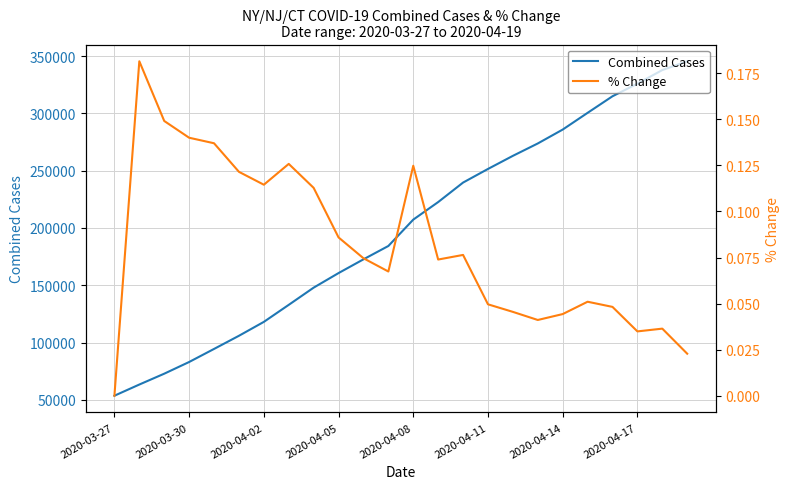

What are all the series names shown in the legend?

Combined Cases, % Change